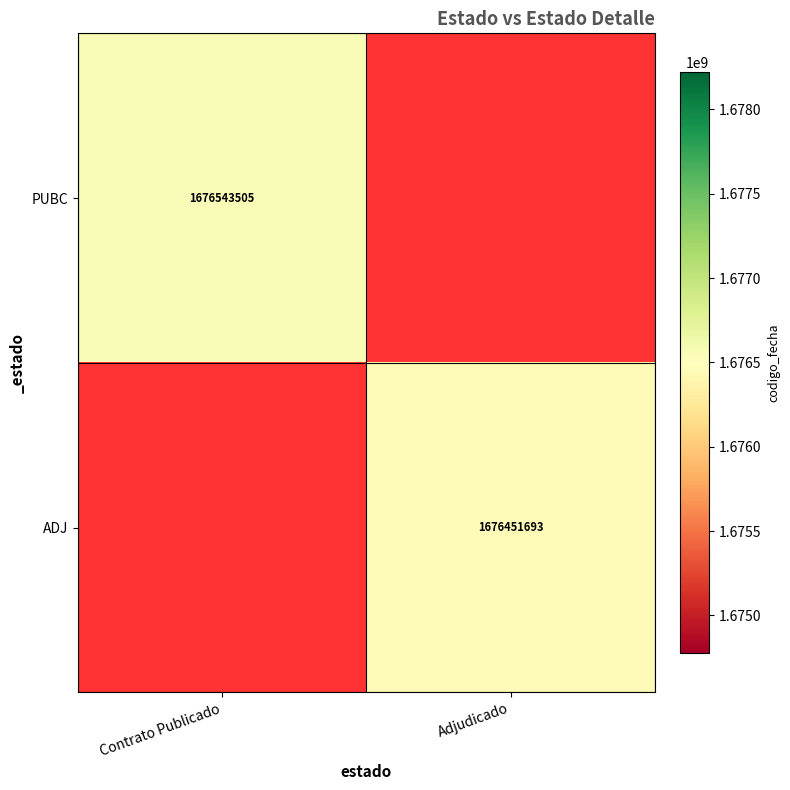

Is it true that PUBC equals 1676543505 at Contrato Publicado?

True